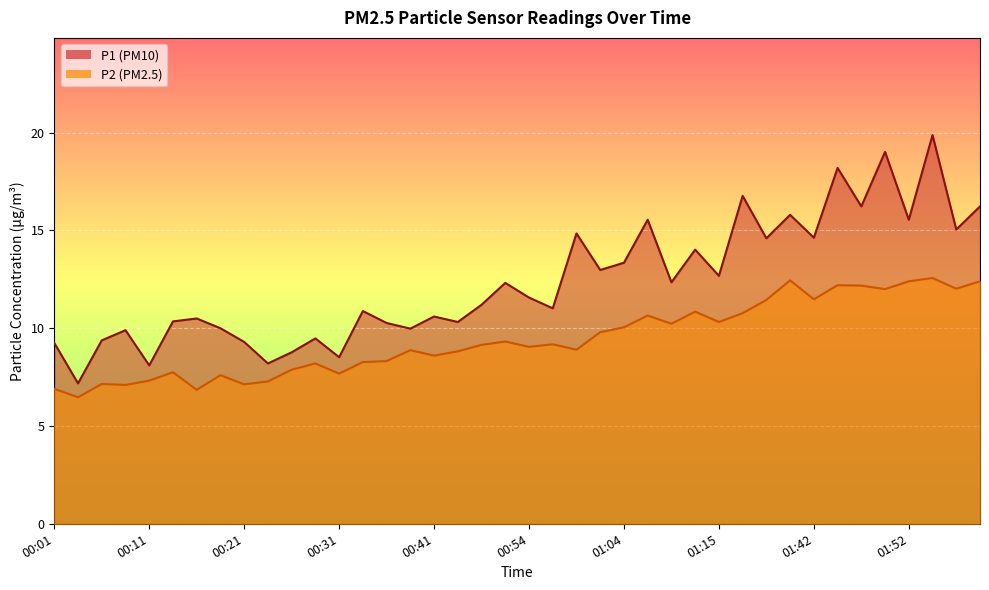

What is the total value across all series at 01:34?

26.0